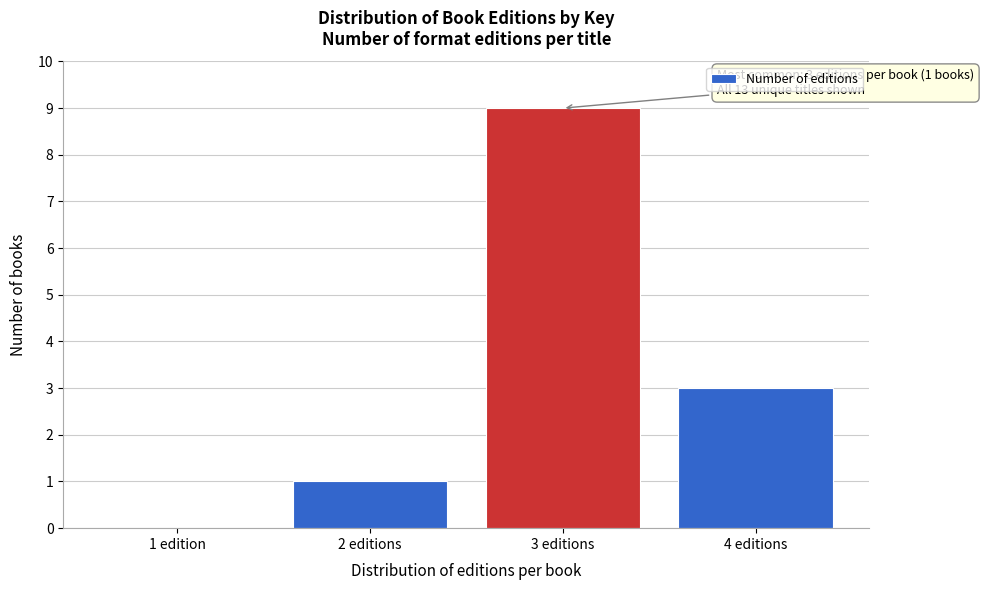

Reading left to right, extract all data points from this chart.

1 edition=0	2 editions=1	3 editions=9	4 editions=3